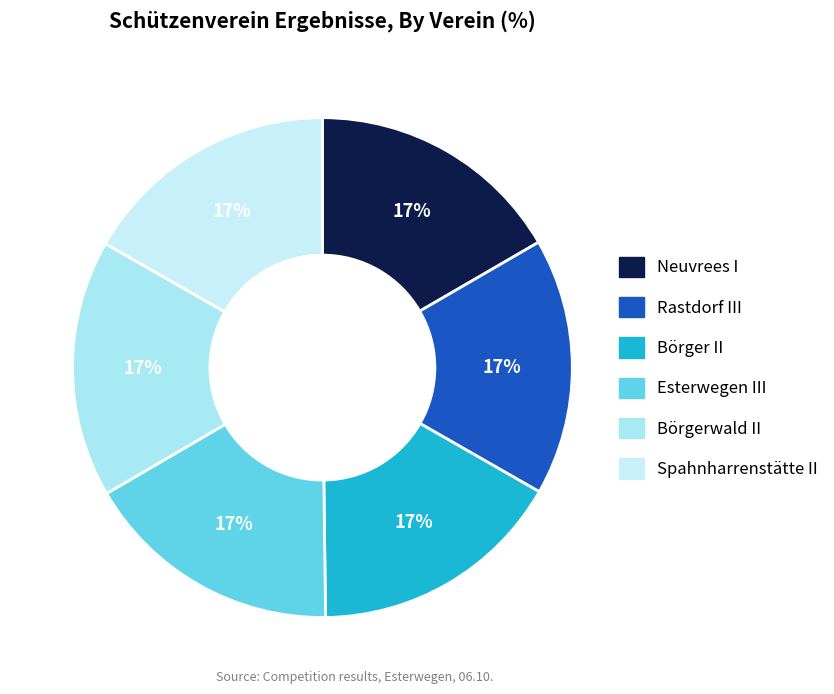

How many segments does this pie chart have?

6